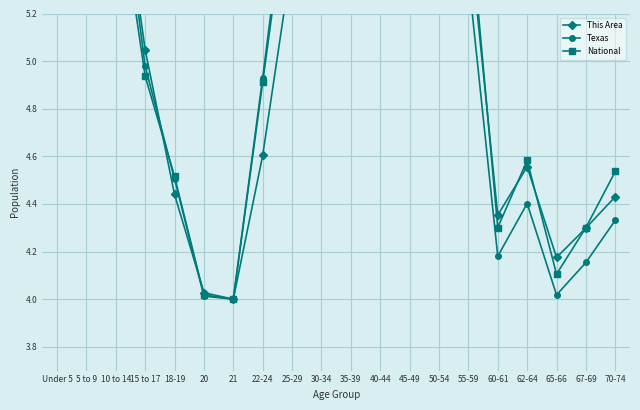

How many lines are shown in the chart?

3